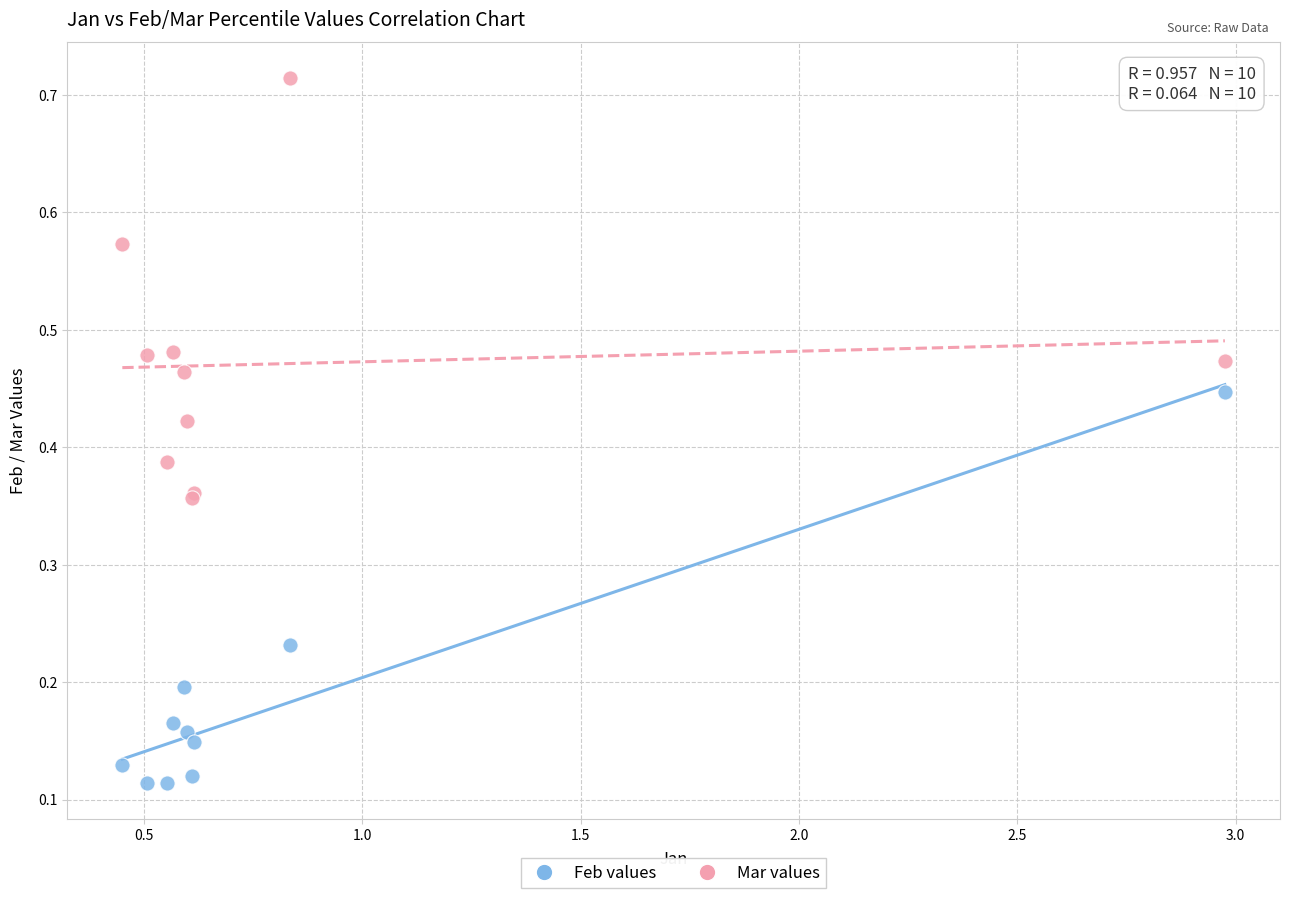

Which series contains the lowest Y value?

Feb values